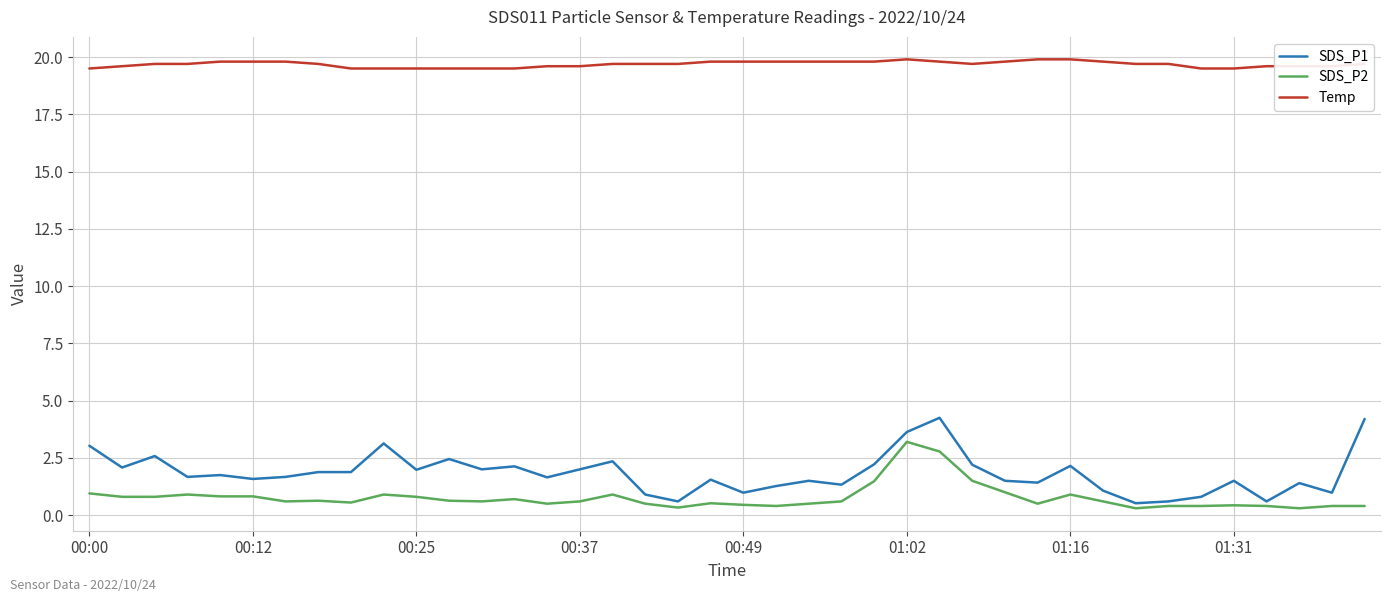

Which series has the widest spread of values?

SDS_P1